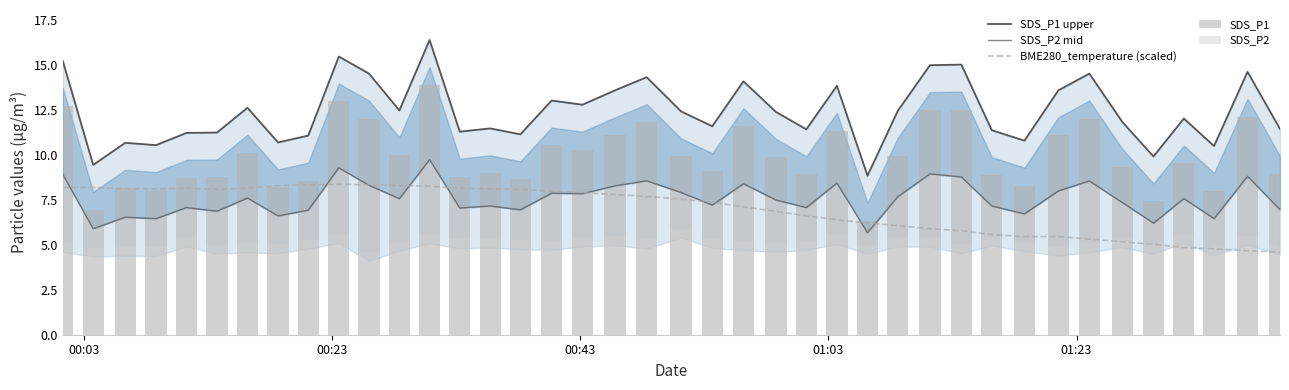

What is the minimum value for BME280_temperature (scaled)?

4.6